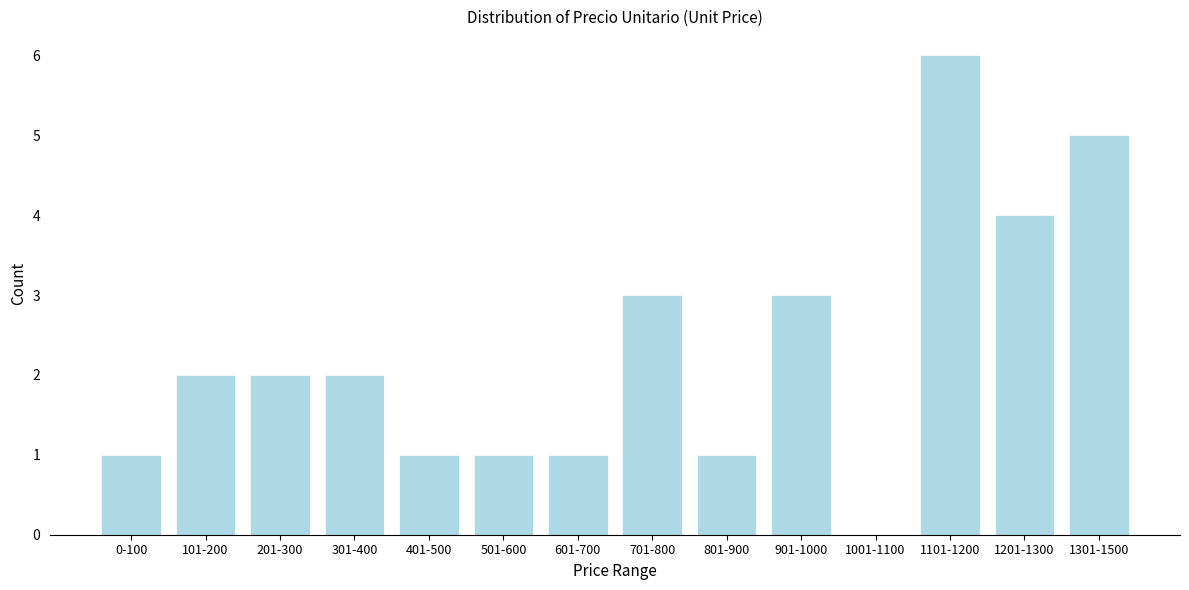

Reading left to right, list all the values displayed in this chart.

0-100=1	101-200=2	201-300=2	301-400=2	401-500=1	501-600=1	601-700=1	701-800=3	801-900=1	901-1000=3	1001-1100=0	1101-1200=6	1201-1300=4	1301-1500=5